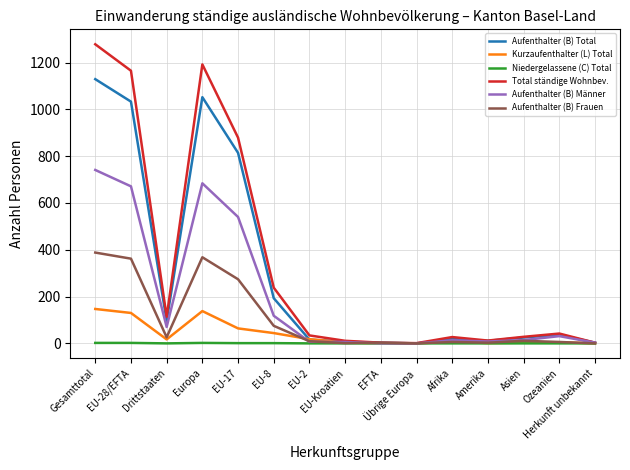

At which label is Aufenthalter (B) Total closest to 564?

EU-17